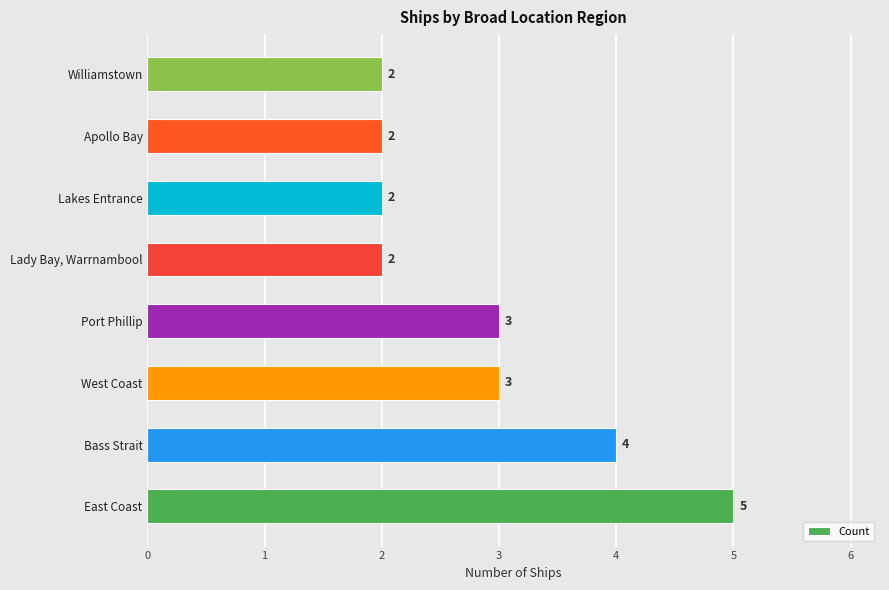

Does the chart contain any negative values?

No